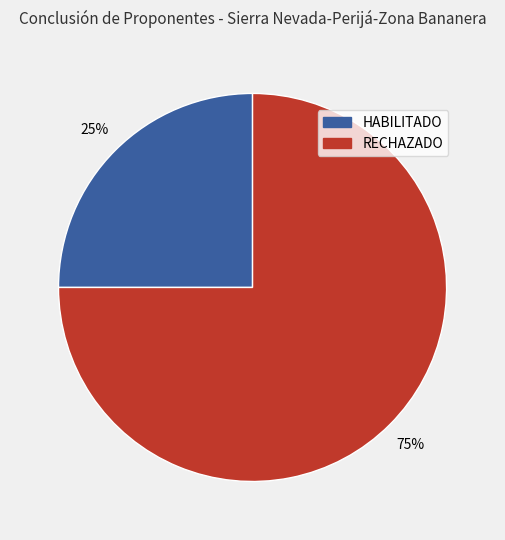

Approximately how many times larger is the value at HABILITADO compared to RECHAZADO?

0.3